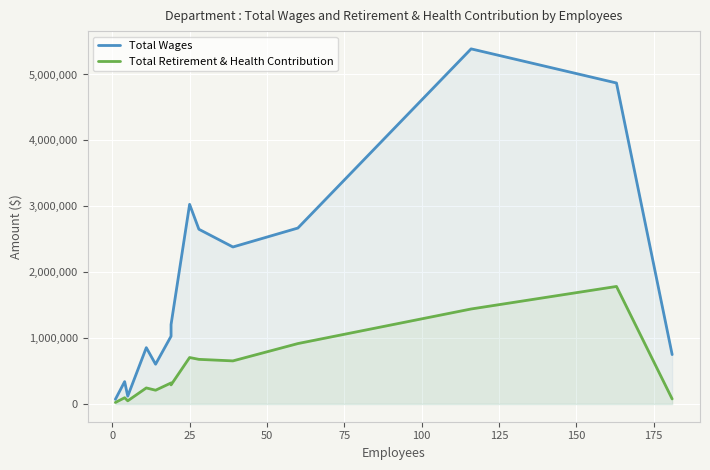

How many lines are shown in the chart?

2